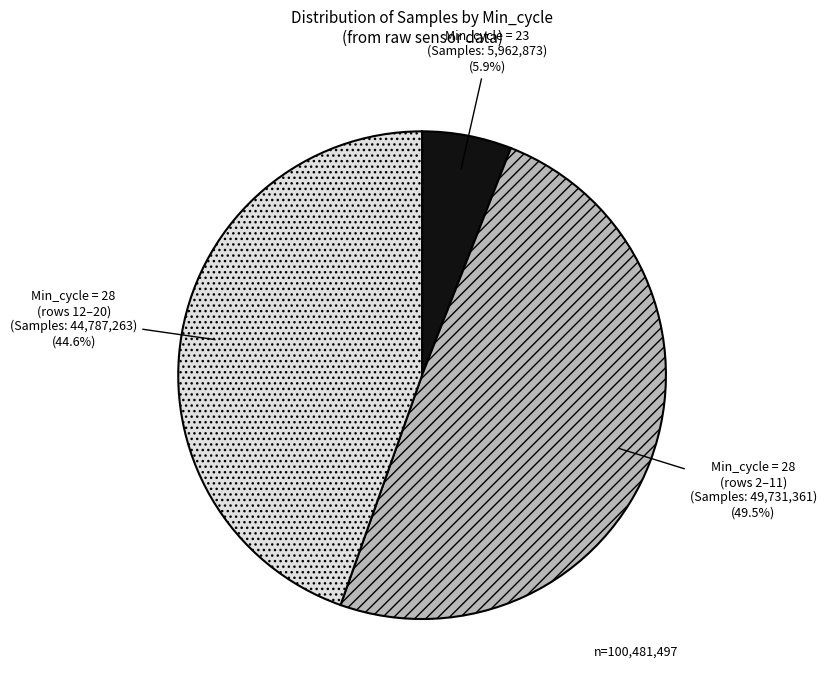

Is there a majority slice in this chart?

No